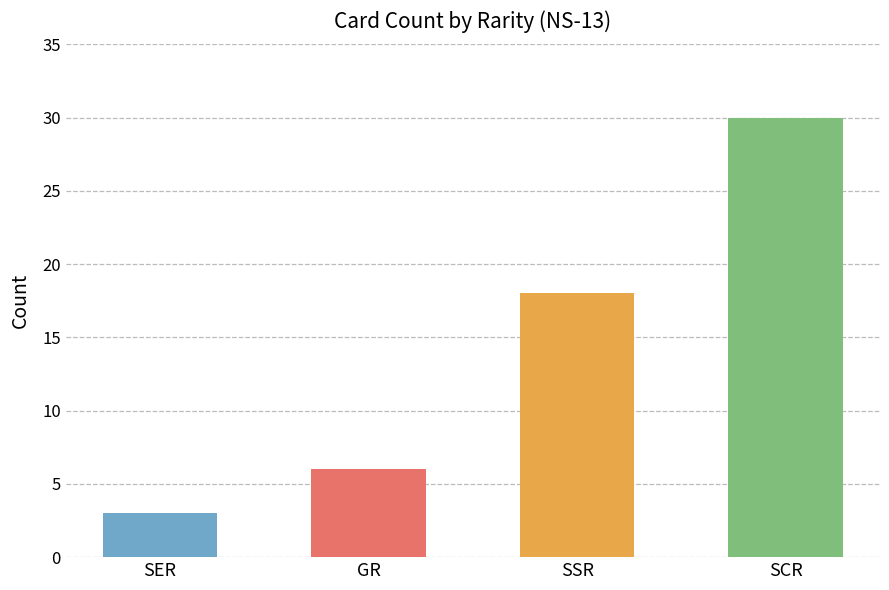

Are the bars horizontal?

No